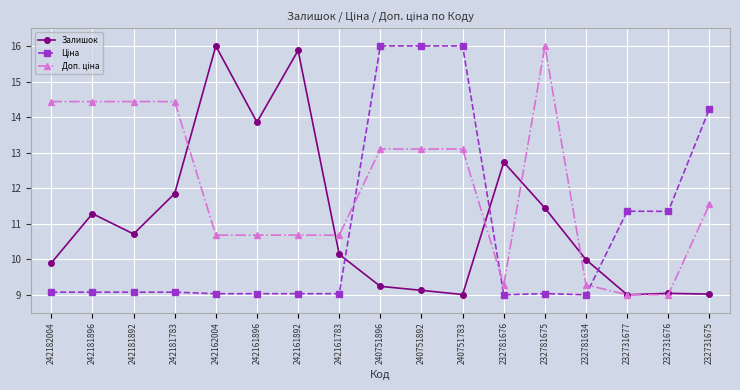

What is the difference between the maximum and minimum values in the Залишок series?

7.0